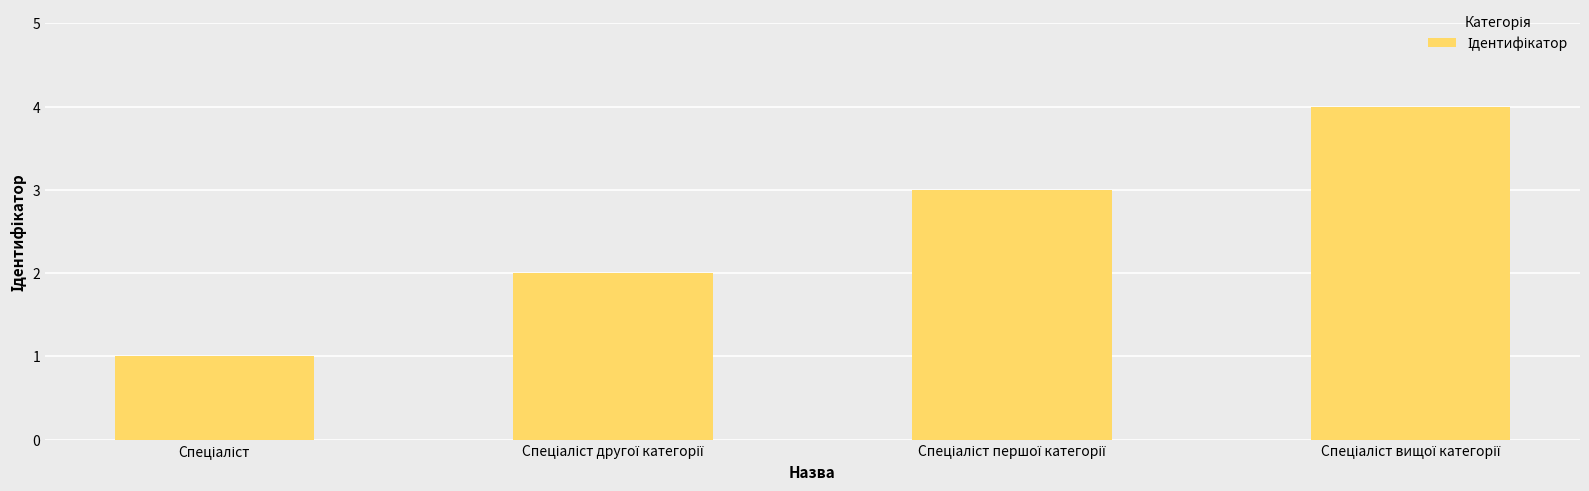

What is the difference between the maximum and minimum values?

3